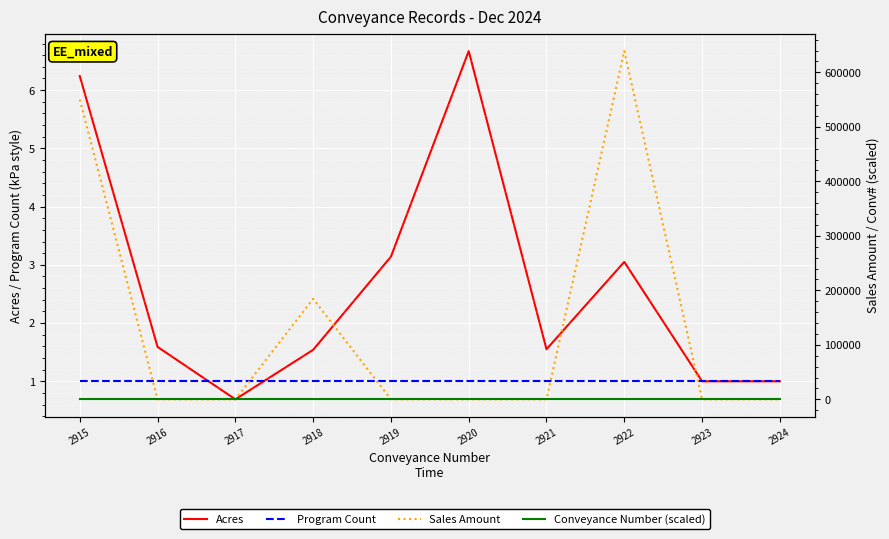

At which label does Acres first exceed 1?

2915